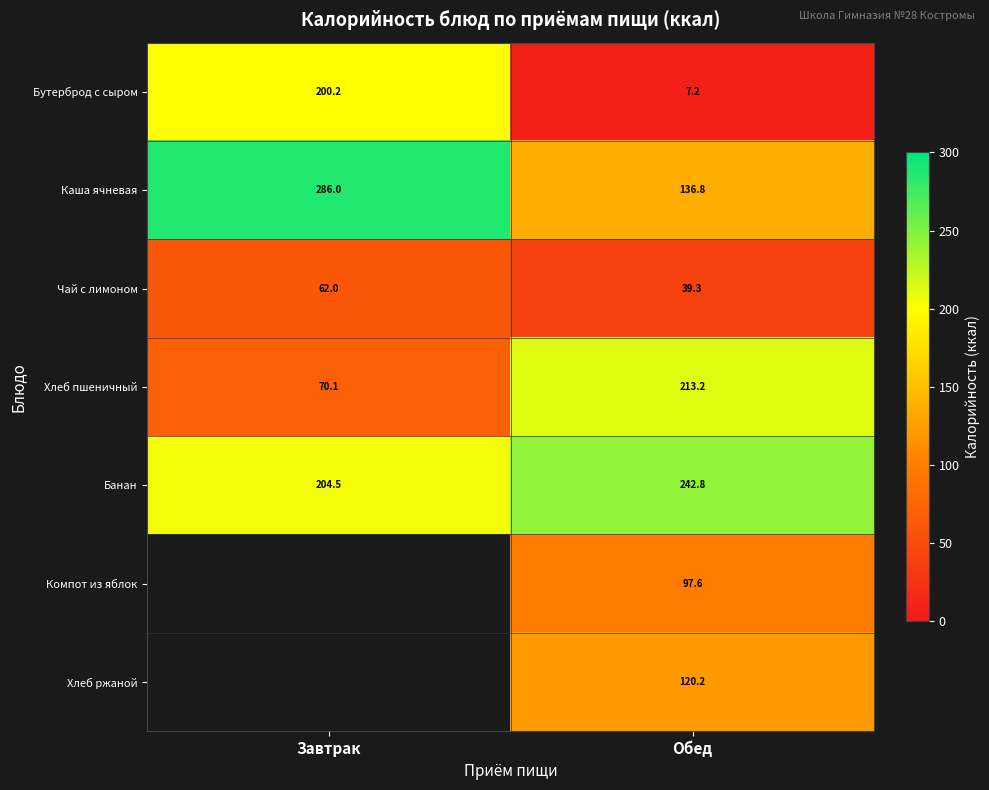

What is the sum of the Каша ячневая values at Обед and Завтрак?

422.8